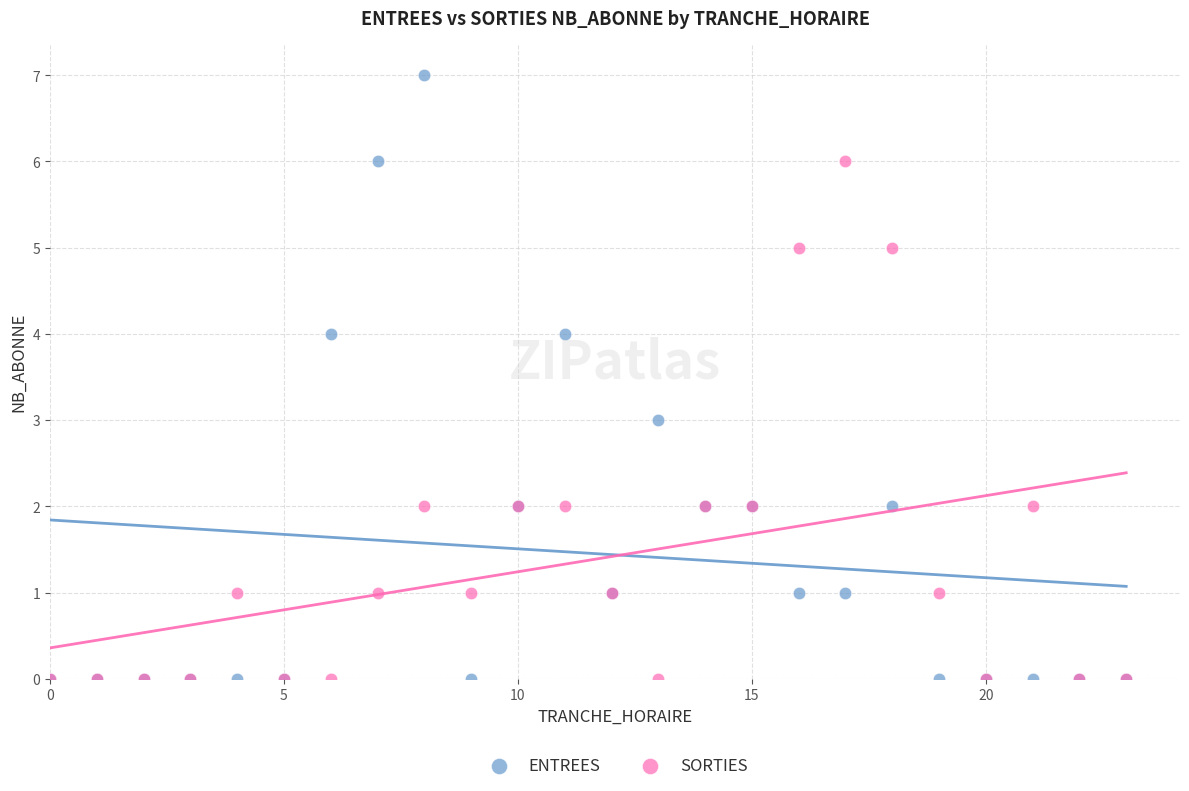

What are all the series names shown in the legend?

ENTREES, SORTIES